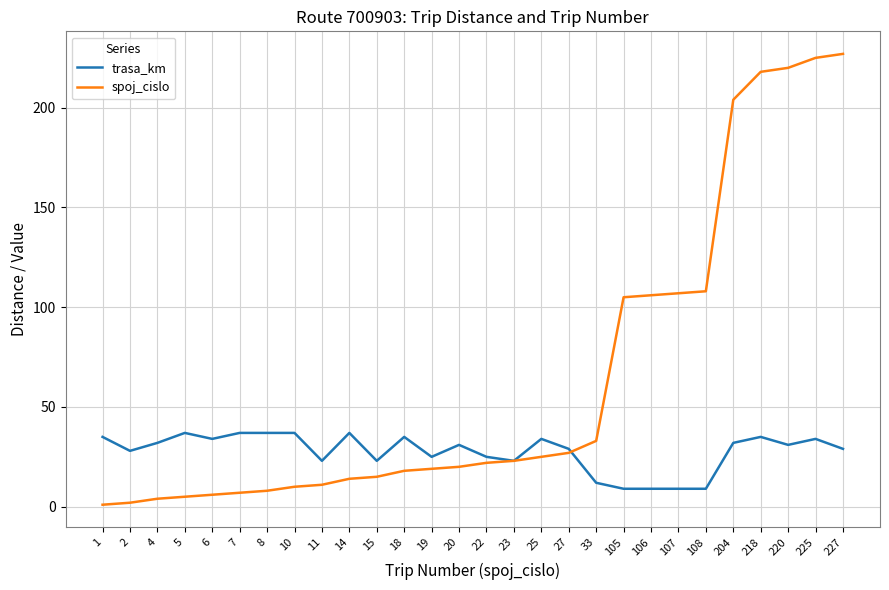

Is this an area chart (filled region under the line)?

No